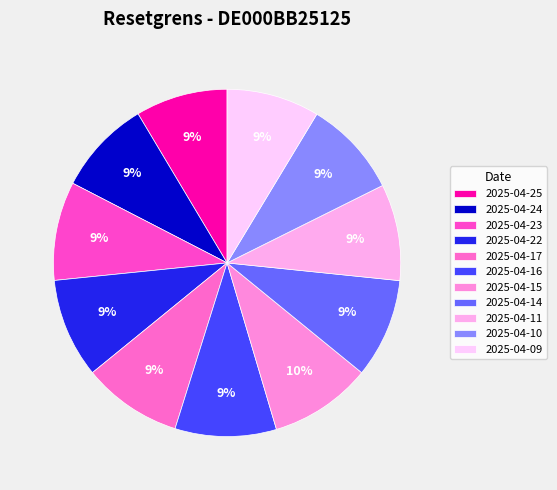

To the nearest percent, what is the combined percentage of 2025-04-15 and 2025-04-16?

19%